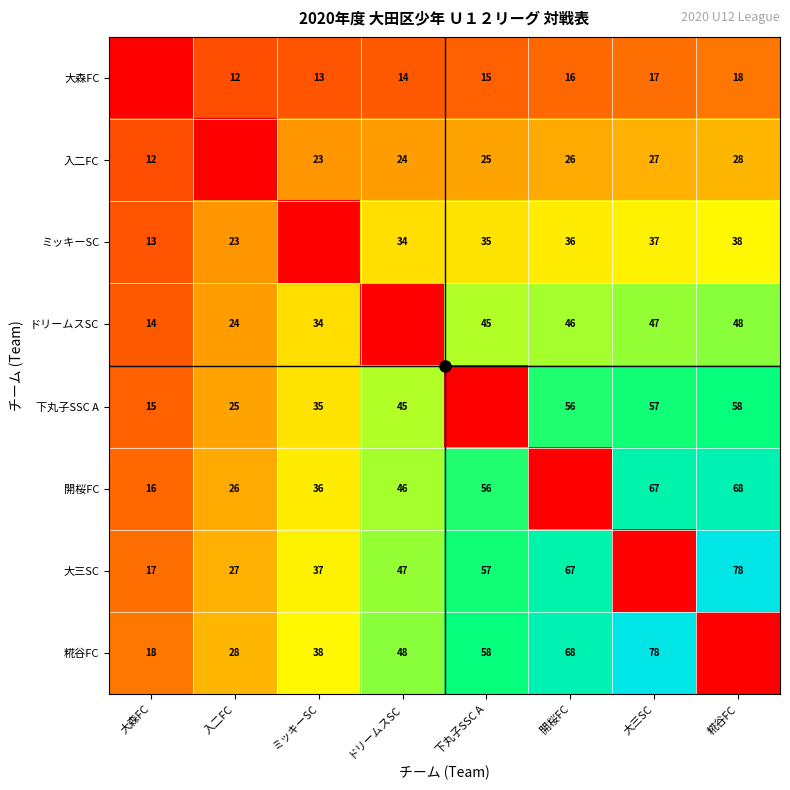

At how many categories does at least one series exceed 12?

8